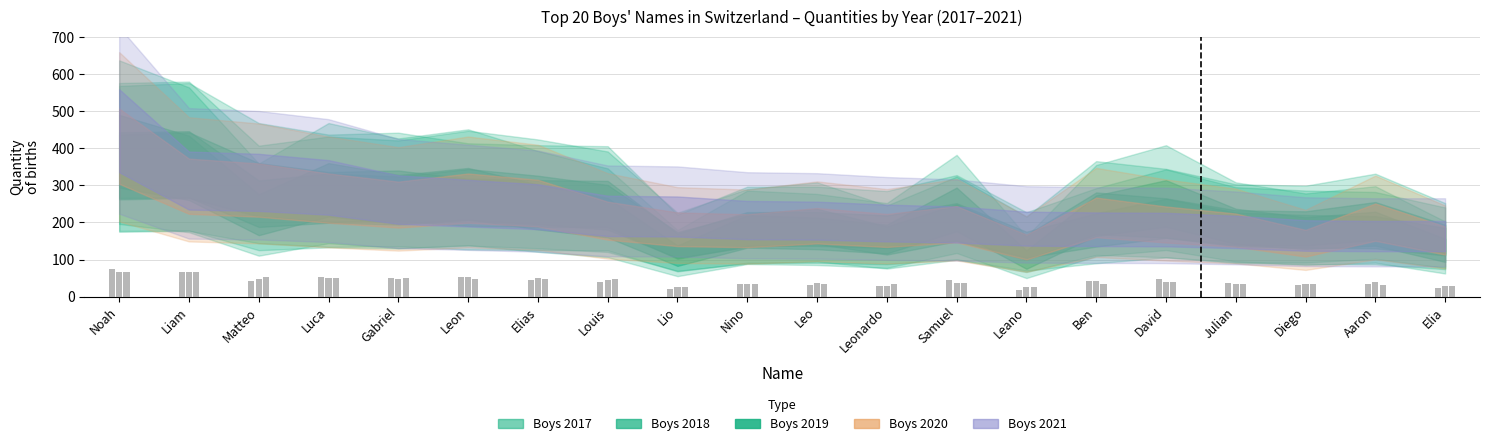

Count the number of categories in the chart.

20